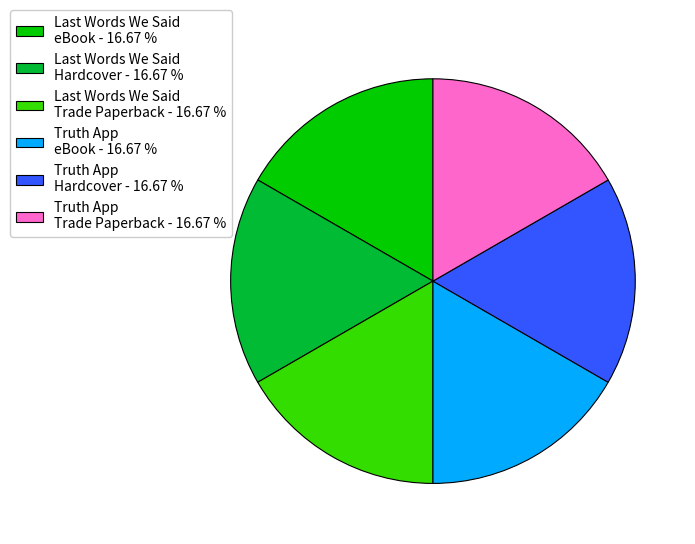

Does Truth App Hardcover - 16.67 % account for over 50% of the chart?

No